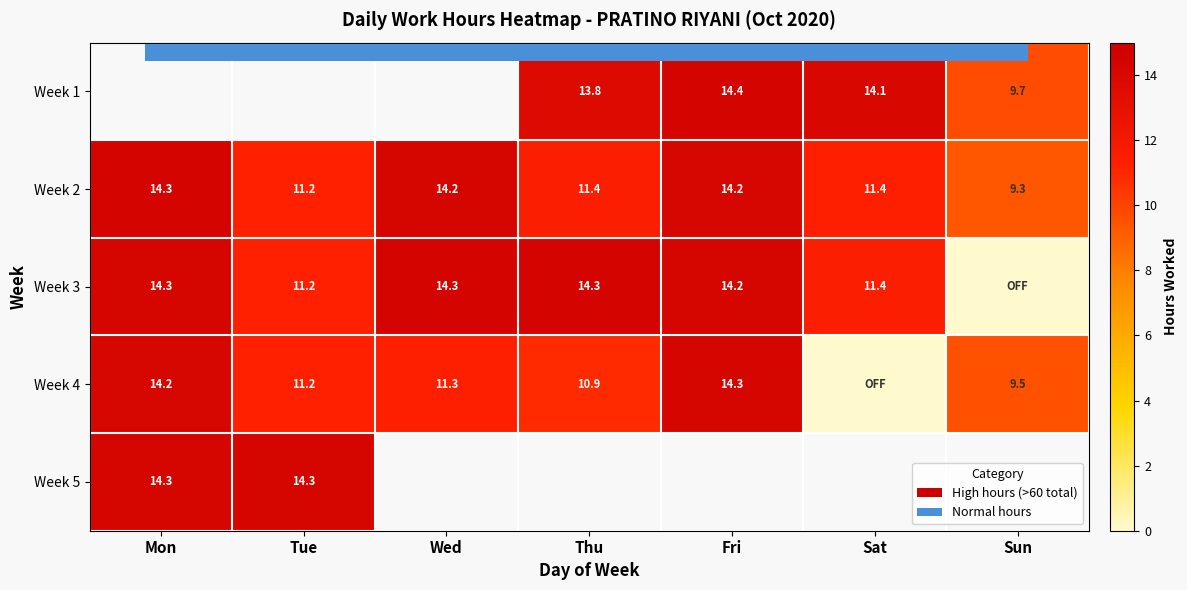

What is the sum of all Week 4 values?

71.4